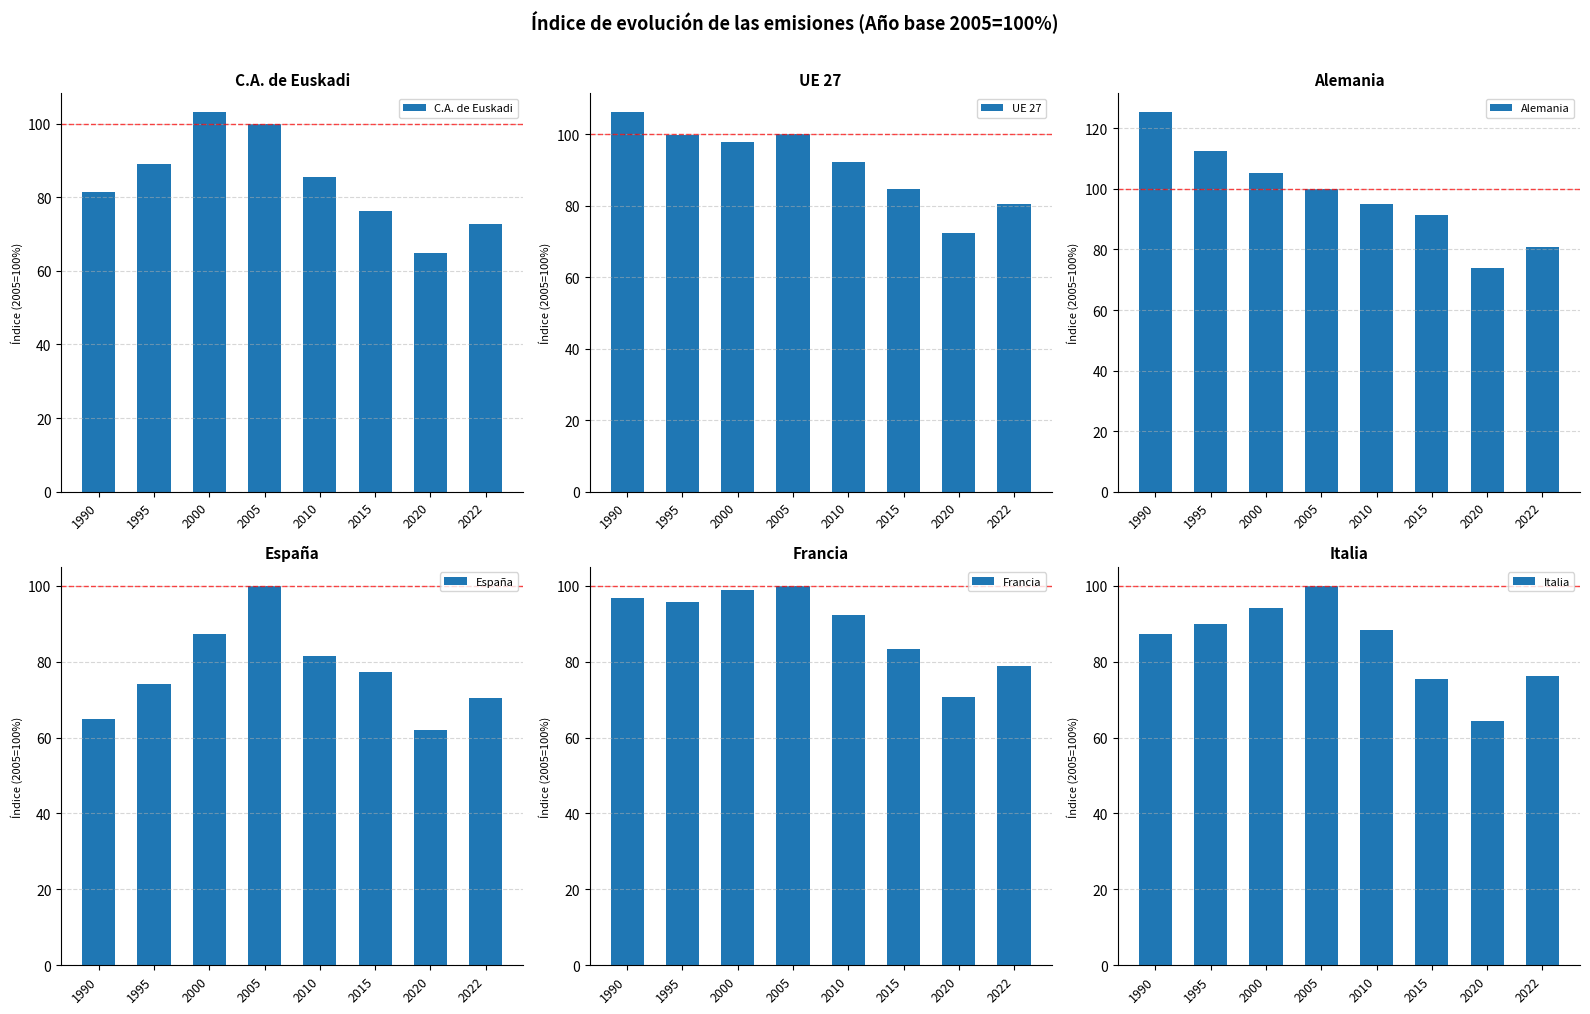

What is the sum of all España values?

617.4